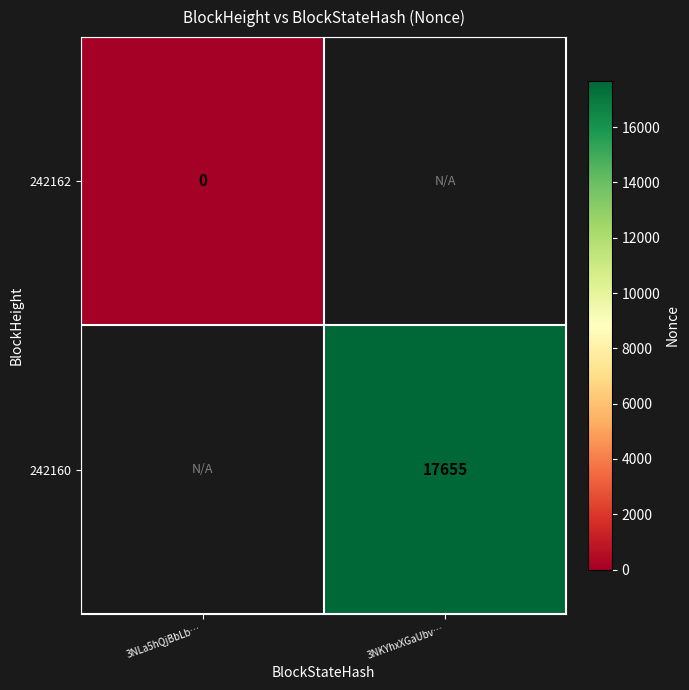

The value of 242160 at 3NKYhxXGaUbv… is 30880. True or false?

False